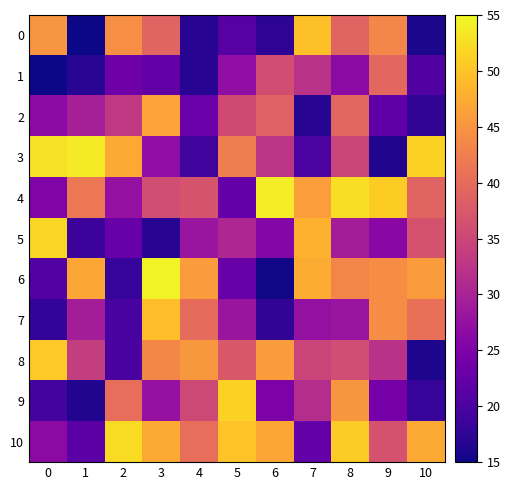

At which category does the chart reach its peak across all series?

3